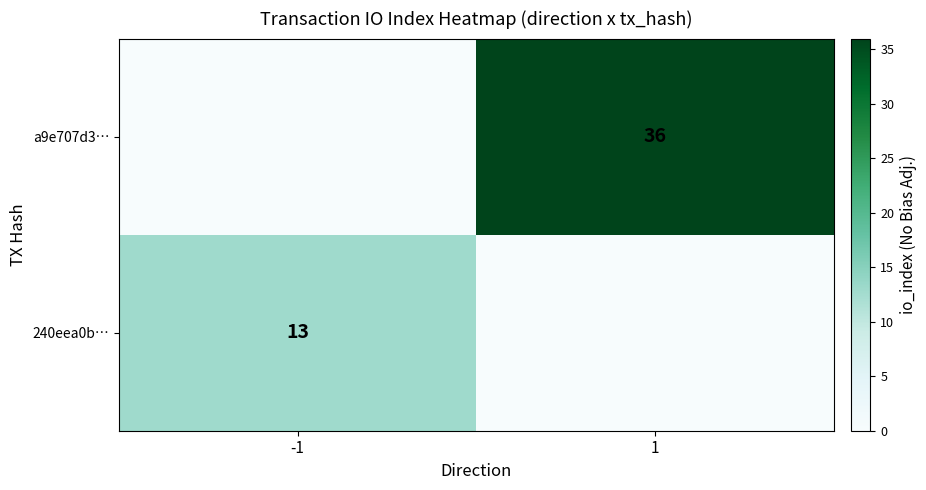

At which category does the chart reach its minimum across all series?

1